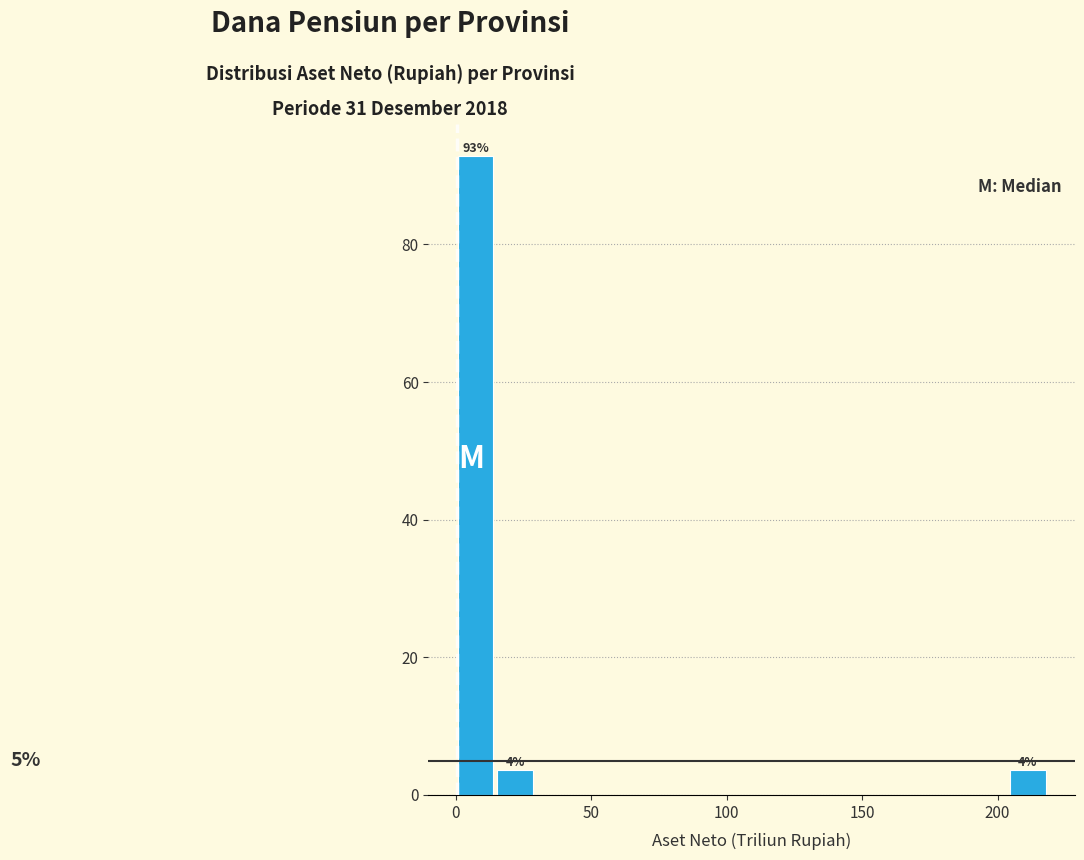

Read against the x-axis, roughly where is the centre of the tallest bar?

5